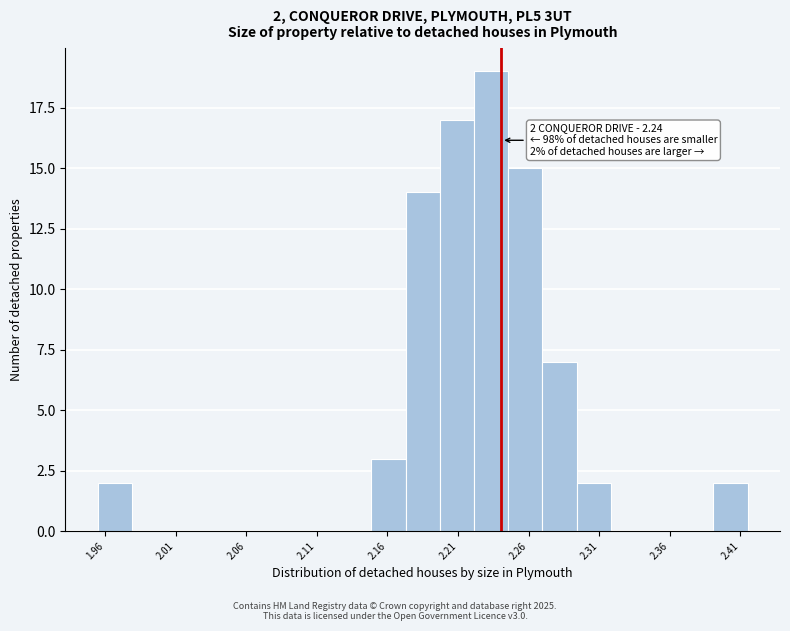

Read against the x-axis, roughly where is the centre of the tallest bar?

2.23